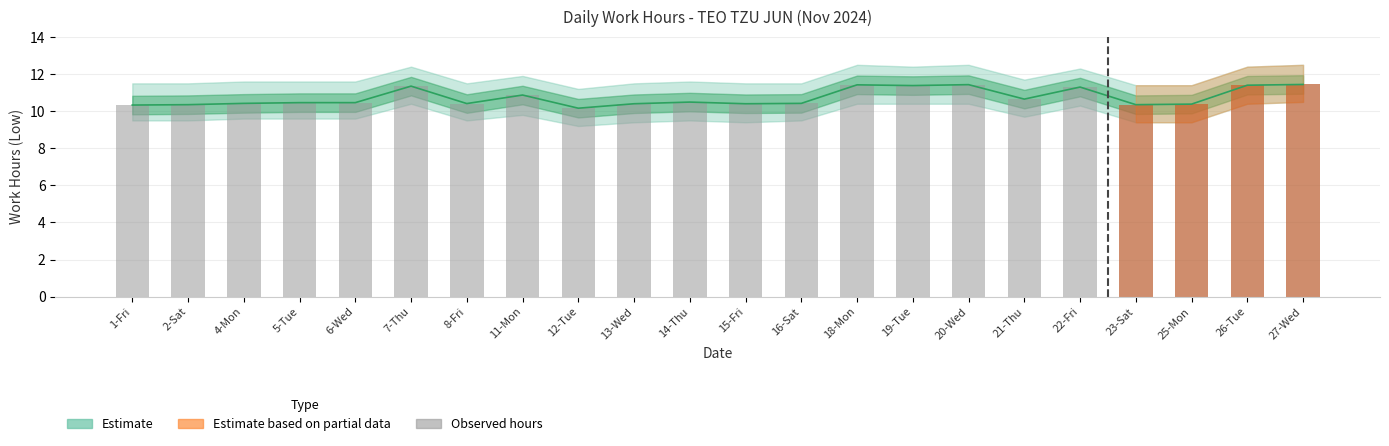

Reading left to right, list all the values displayed in this chart.

10.3	10.3	10.4	10.5	10.5	11.3	10.4	10.9	10.2	10.4	10.5	10.4	10.4	11.4	11.4	11.4	10.7	11.3	10.3	10.4	11.4	11.4